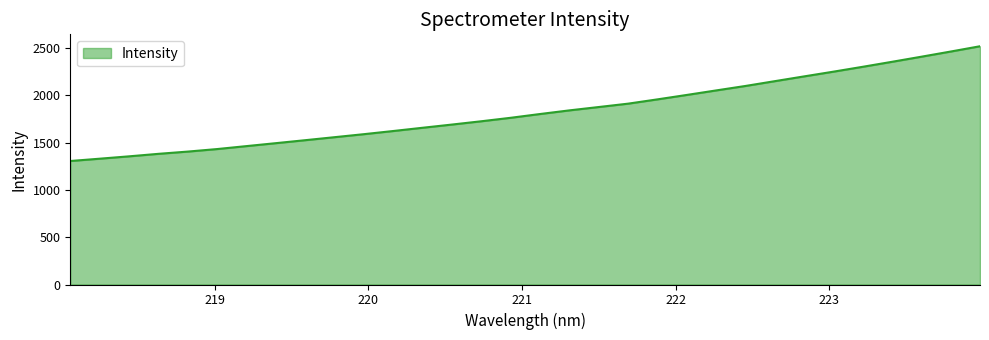

What is the difference between the maximum and minimum values?

1214.1